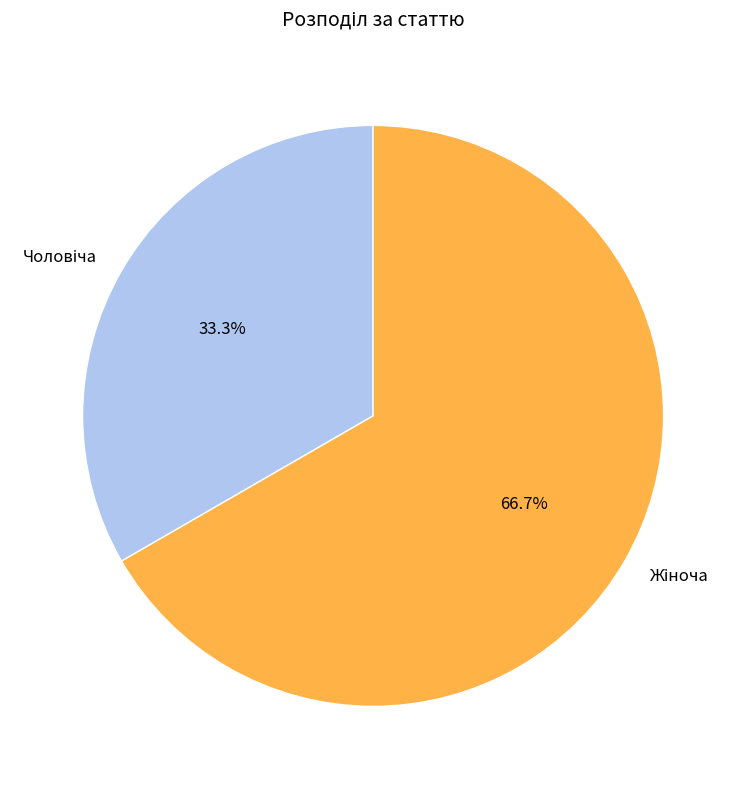

How many slices are in this pie chart?

2